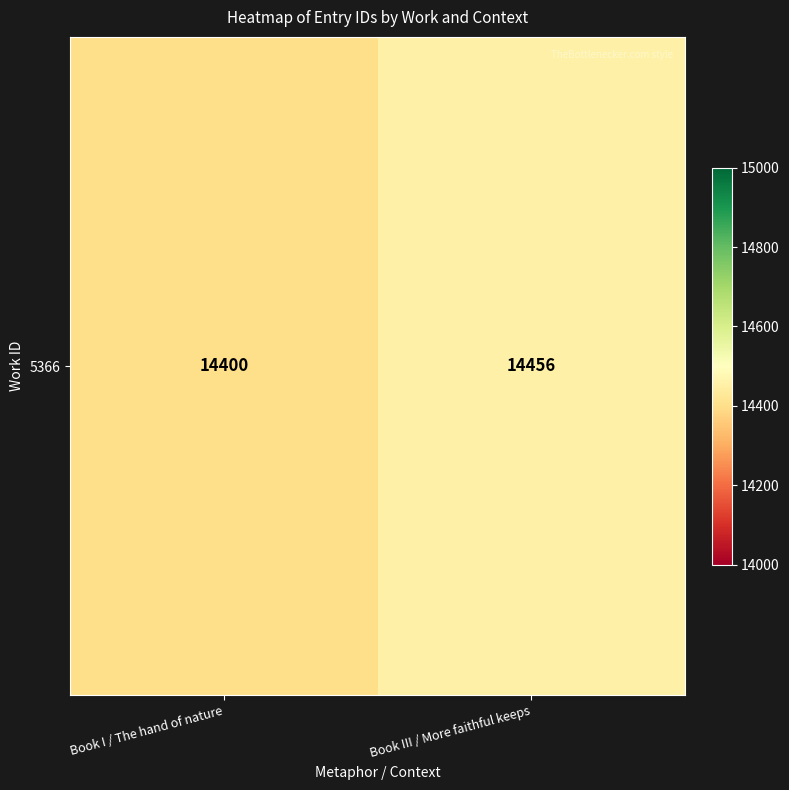

What value does the data have at Book I / The hand of nature, to the nearest 5?

14400